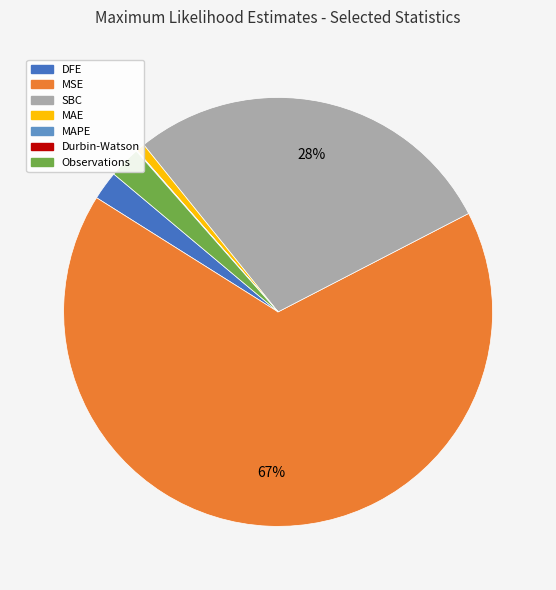

Which slice represents more than half of the pie?

MSE